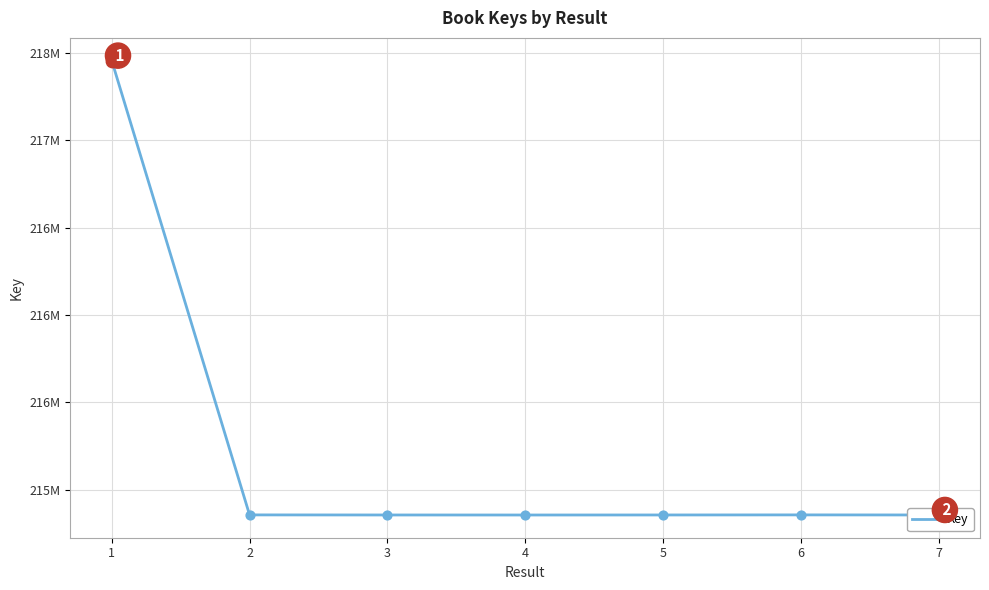

What is the change in value from 4 to 6?

+632